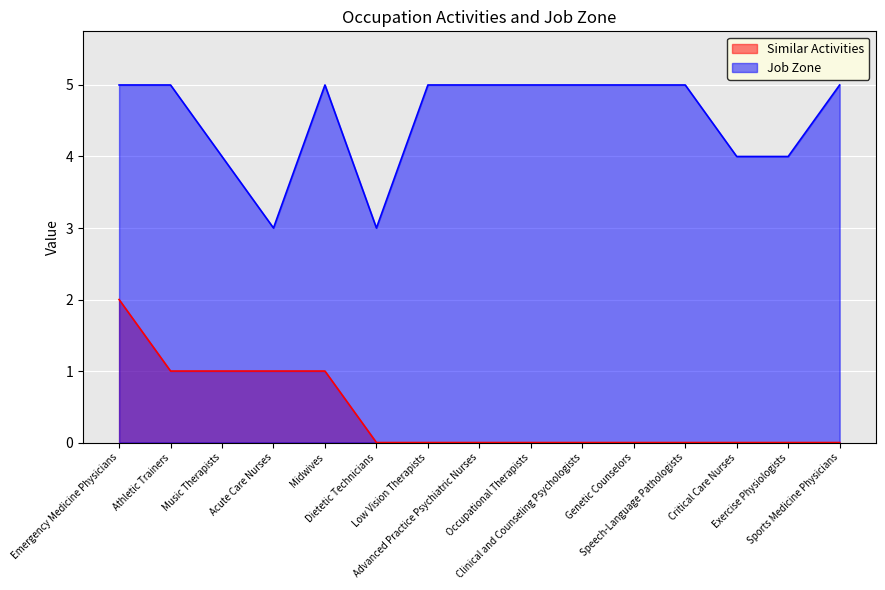

Which has a higher value, Acute Care Nurses or Advanced Practice Psychiatric Nurses?

Acute Care Nurses